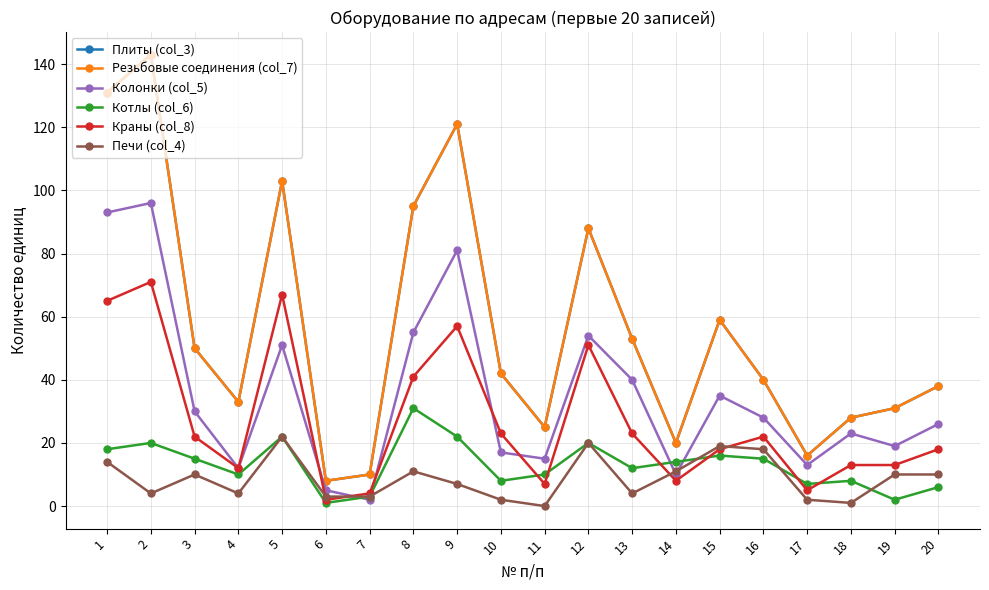

At which category does Краны (col_8) reach its first local valley?

4